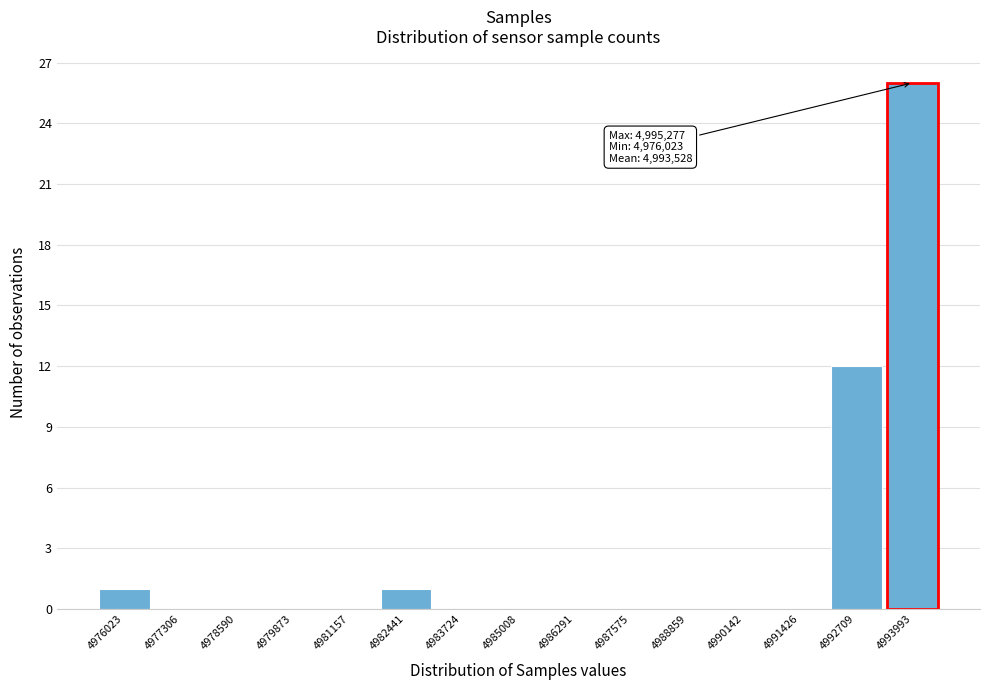

Reading right to left, list all the values displayed in this chart.

4993993=26	4992709=12	4991426=0	4990142=0	4988859=0	4987575=0	4986291=0	4985008=0	4983724=0	4982441=1	4981157=0	4979873=0	4978590=0	4977306=0	4976023=1